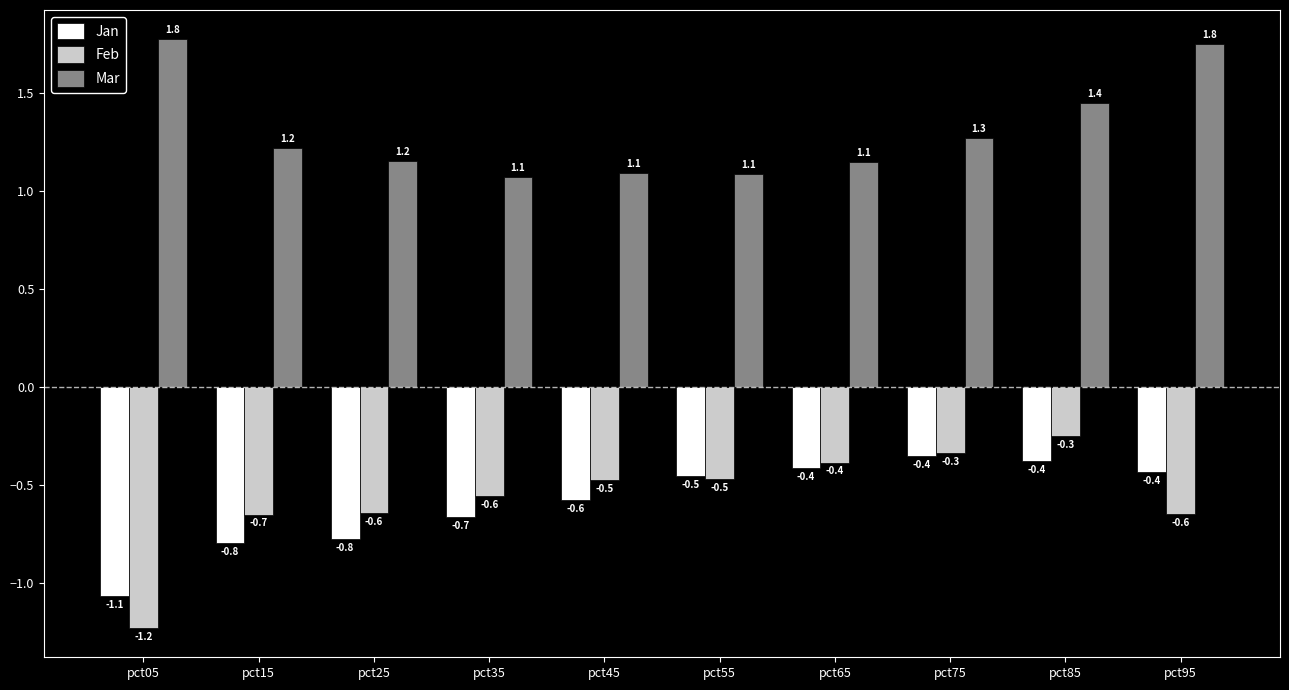

Which category has the lowest value across all series?

pct05